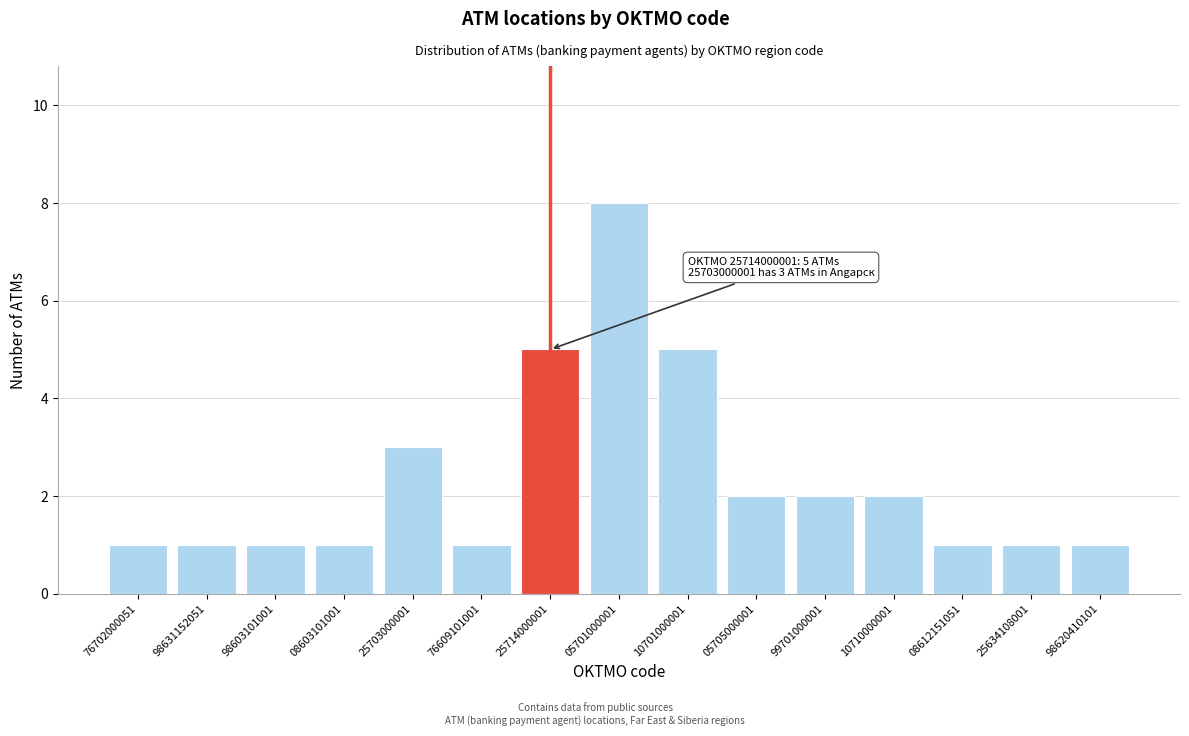

Reading left to right, extract all data points from this chart.

76702000051=1	98631152051=1	98603101001=1	08603101001=1	25703000001=3	76609101001=1	25714000001=5	05701000001=8	10701000001=5	05705000001=2	99701000001=2	10710000001=2	08612151051=1	25634108001=1	98620410101=1